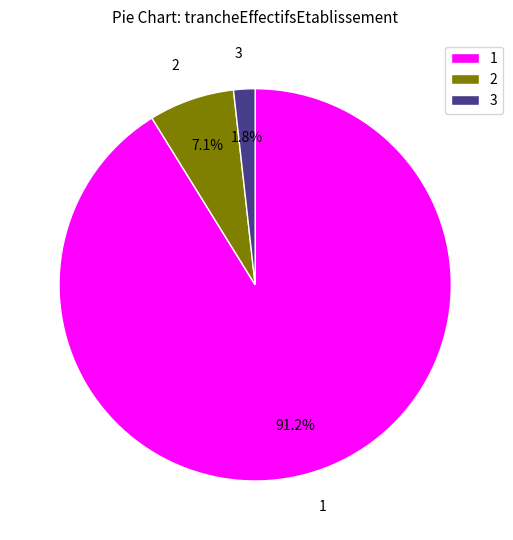

Rank the categories by value from lowest to highest.

3, 2, 1